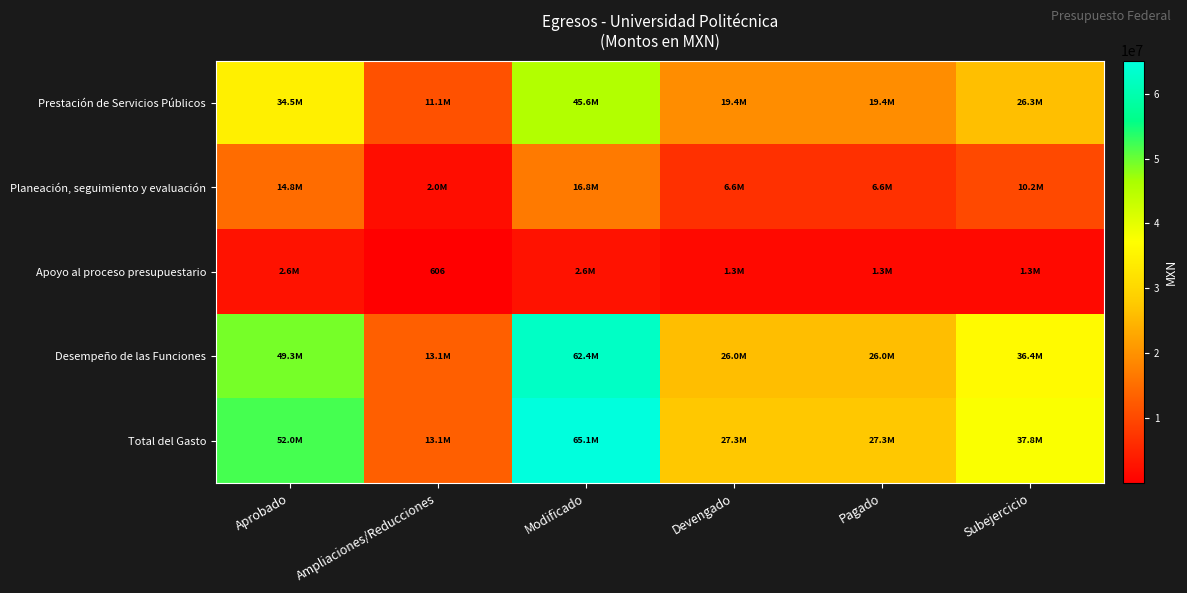

At which label does Apoyo al proceso presupuestario reach its peak?

Modificado